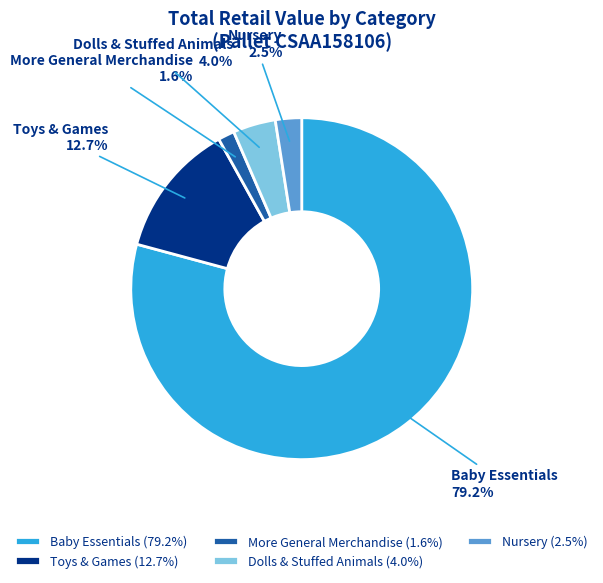

Does Baby Essentials represent more than half of the total?

Yes